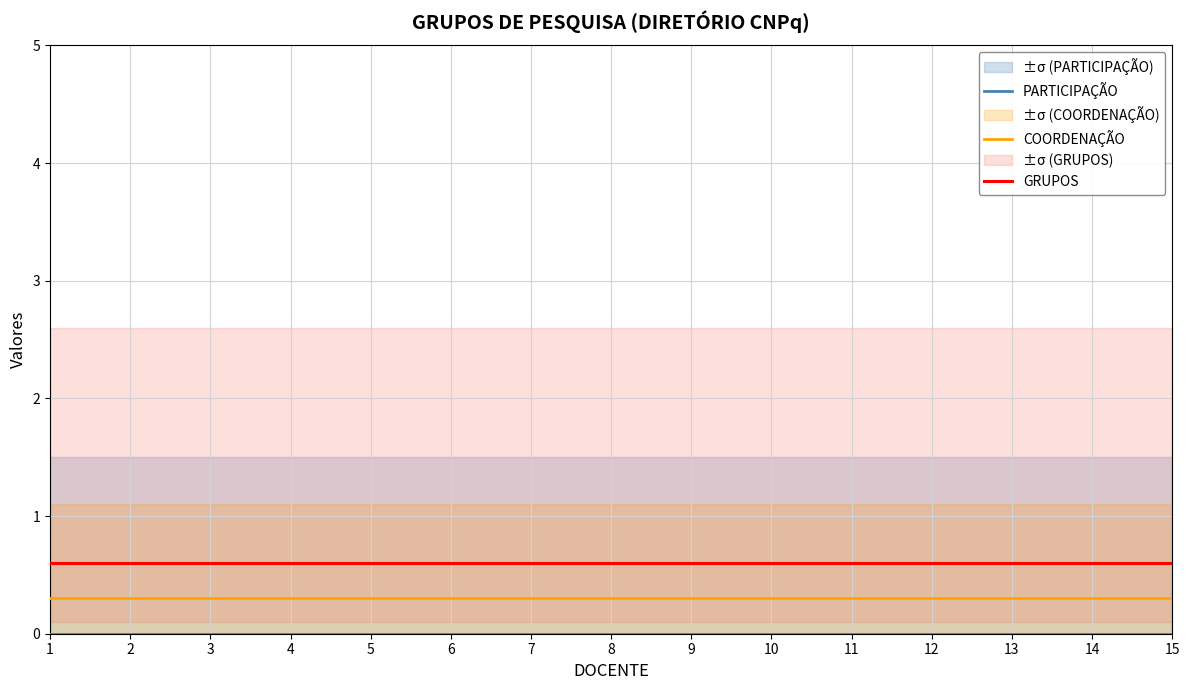

Which category has the highest value in the GRUPOS series?

1